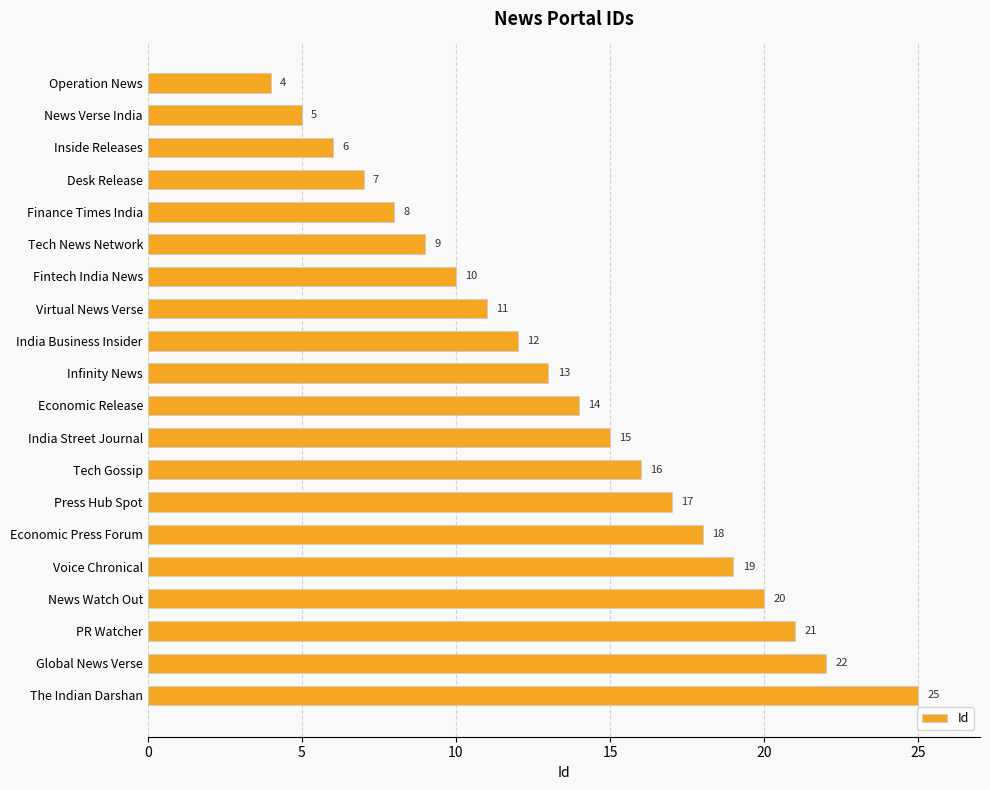

What is the difference between the maximum and minimum values?

21